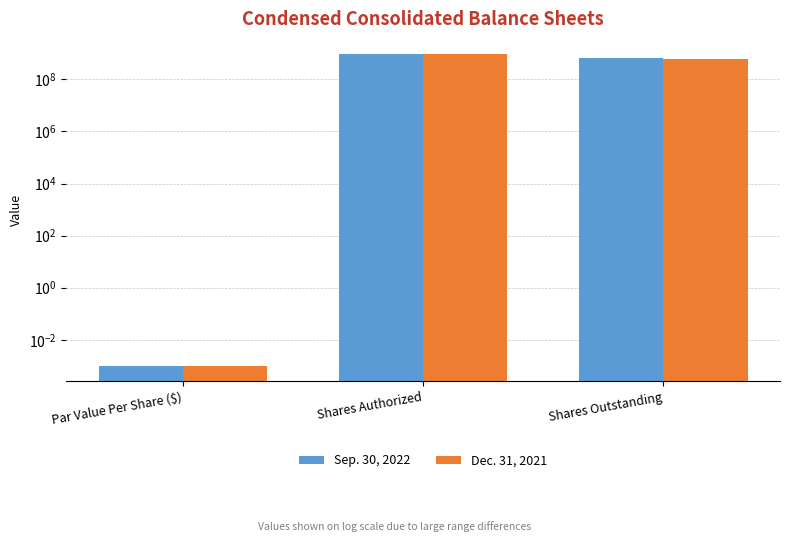

Reading left to right, transcribe all the data shown in this chart.

Sep. 30, 2022: Par Value Per Share ($)=0.0	Shares Authorized=900000000.0	Shares Outstanding=649770069.0
Dec. 31, 2021: Par Value Per Share ($)=0.0	Shares Authorized=900000000.0	Shares Outstanding=592791712.0